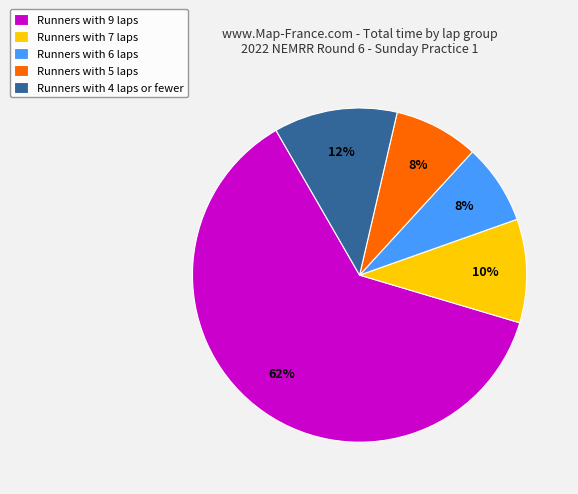

To the nearest percent, what percentage of the pie is Runners with 5 laps?

8%